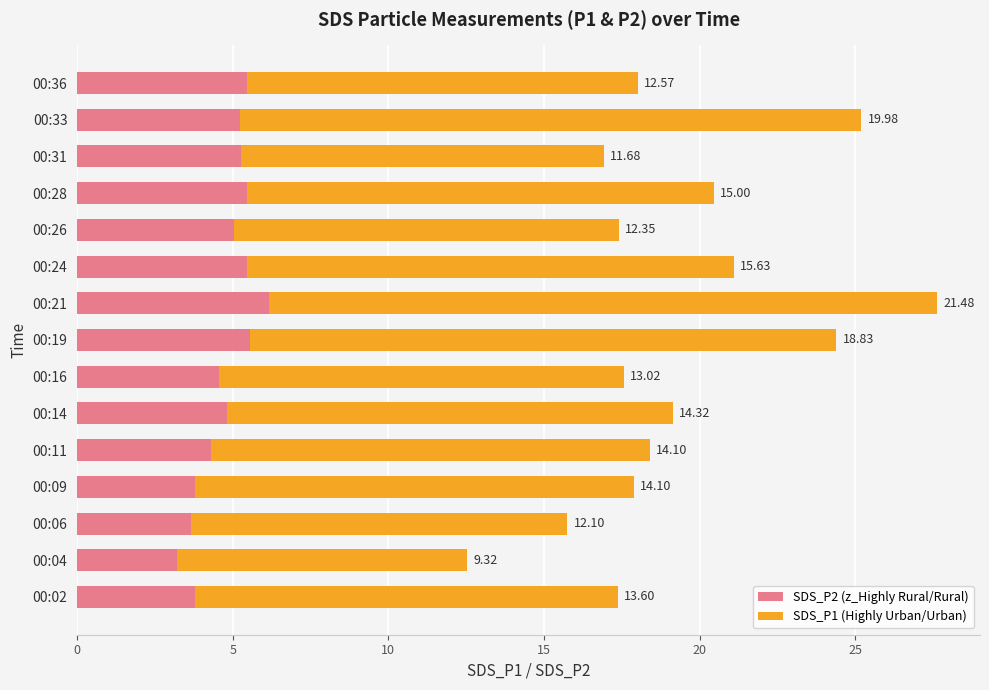

What is the average value of the SDS_P2 (z_Highly Rural/Rural) series?

4.8